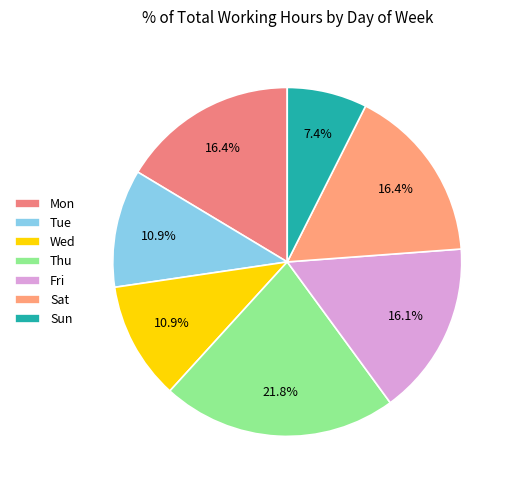

Which category has the smallest portion of the pie?

Sun